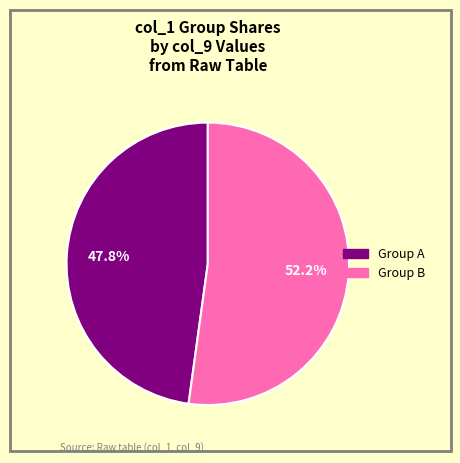

How many segments does this pie chart have?

2